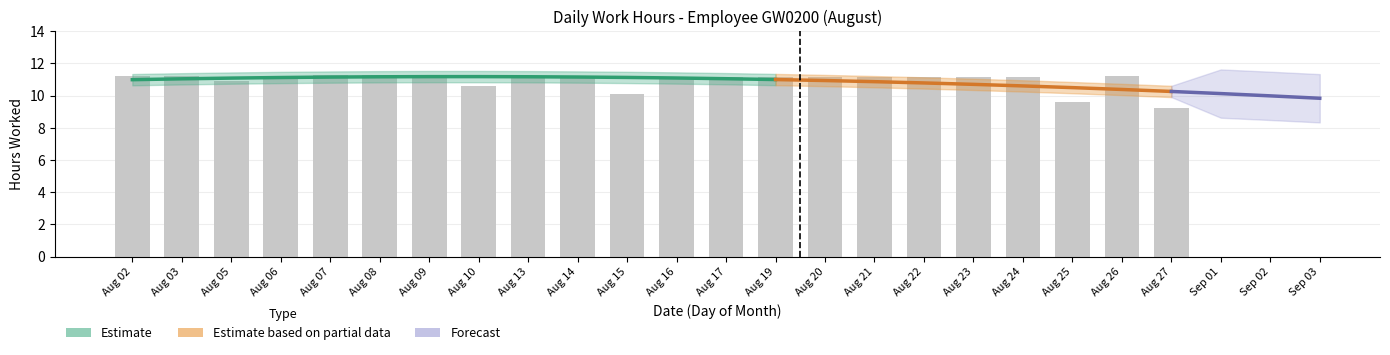

Rank the categories by value from highest to lowest.

Aug 07, Aug 08, Aug 09, Aug 02, Aug 26, Aug 03, Aug 13, Aug 24, Aug 19, Aug 23, Aug 16, Aug 14, Aug 17, Aug 20, Aug 21, Aug 22, Aug 06, Aug 05, Aug 10, Aug 15, Aug 25, Aug 27